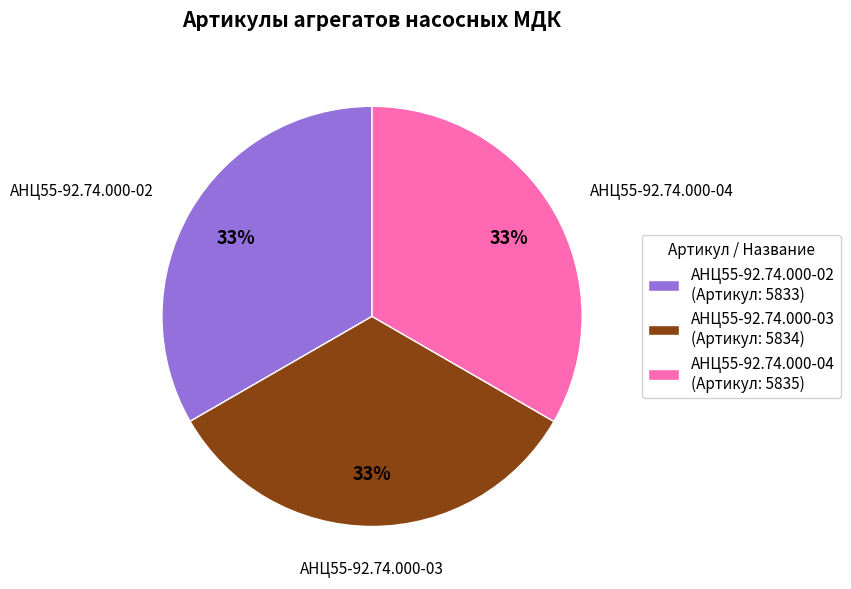

Is it true that АНЦ55-92.74.000-03 is 48% of the pie?

False